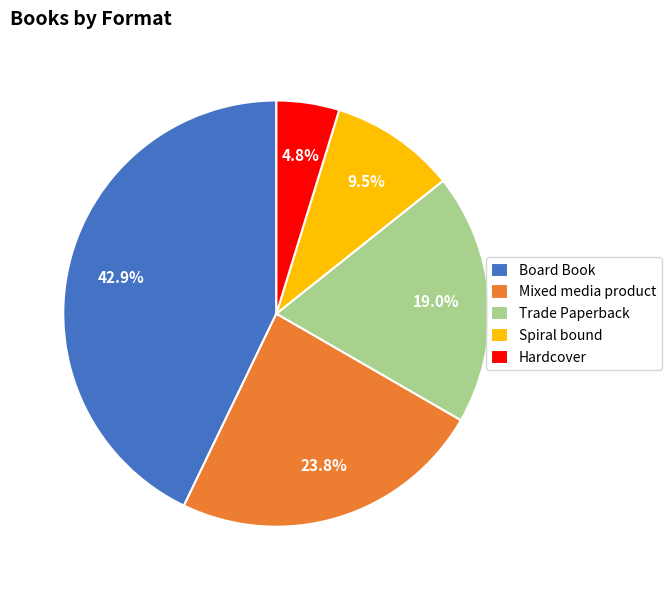

To the nearest percent, what is the difference between the largest and smallest slice percentages?

38%